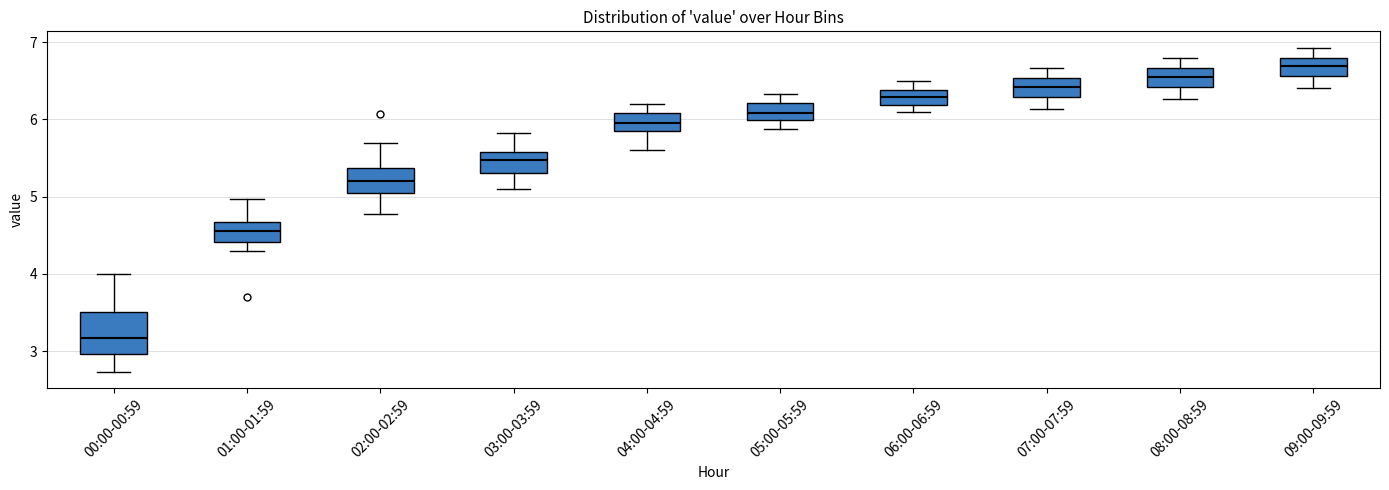

Which box's median line is the highest?

09:00-09:59